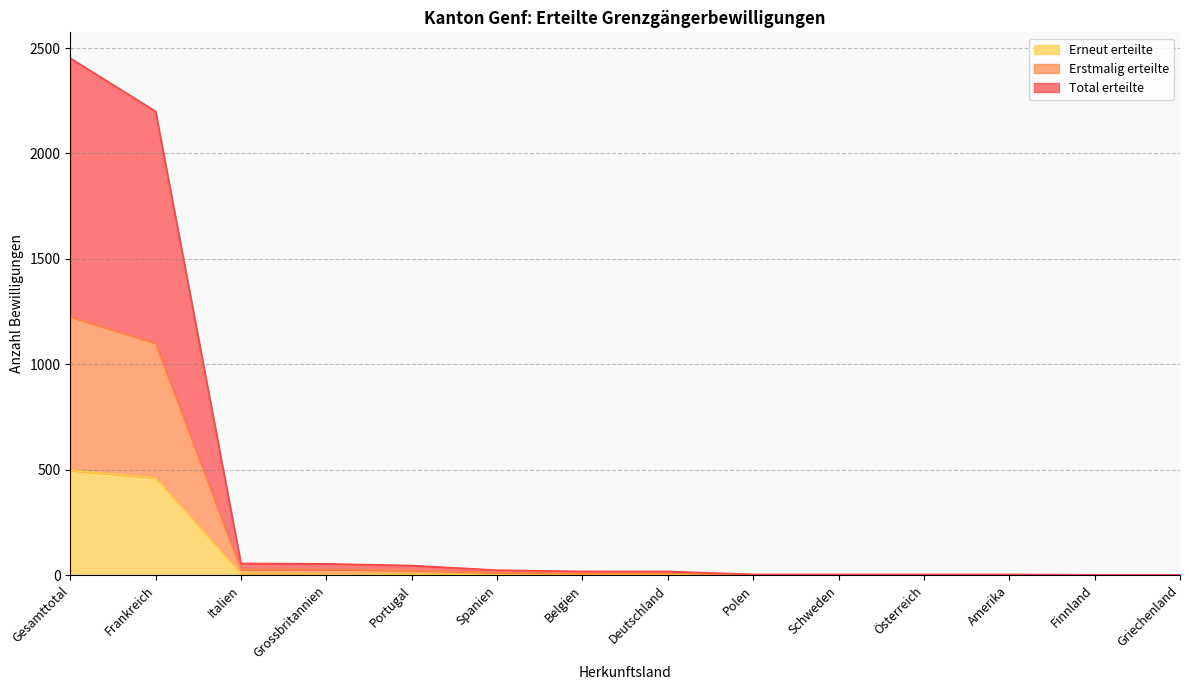

Count the number of data series in this chart.

3